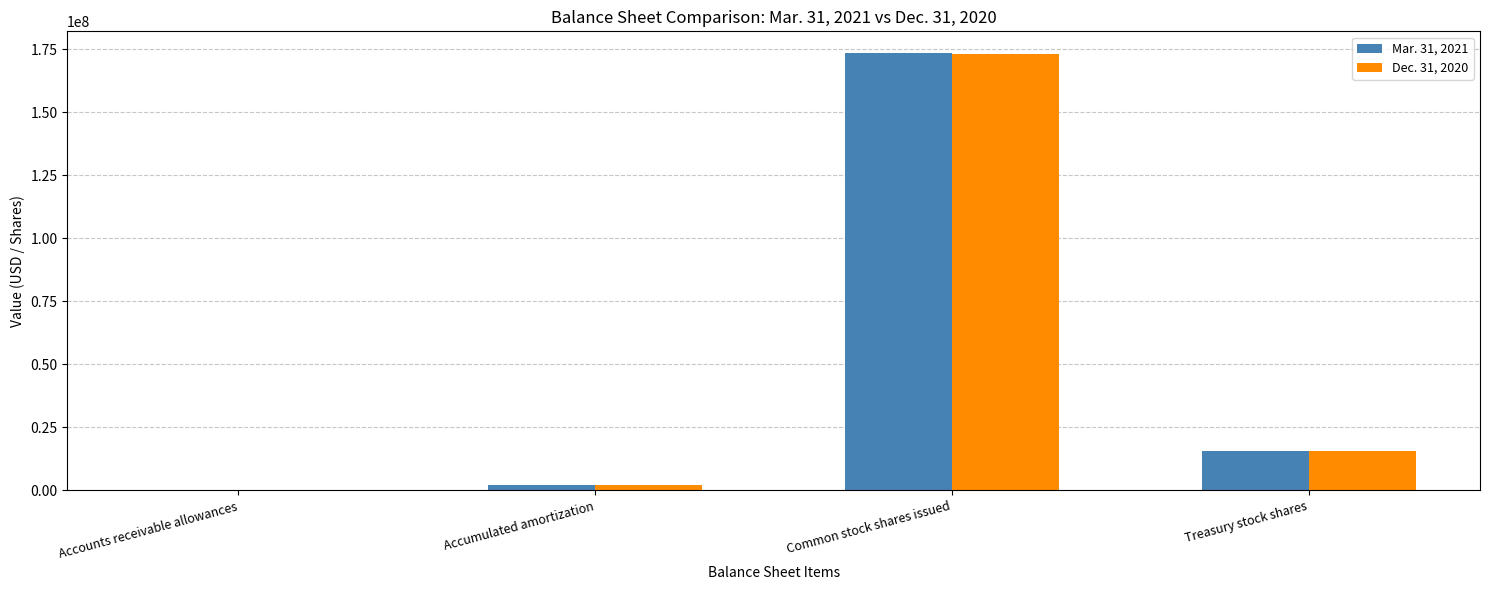

Which category has the highest value in the Mar. 31, 2021 series?

Common stock shares issued